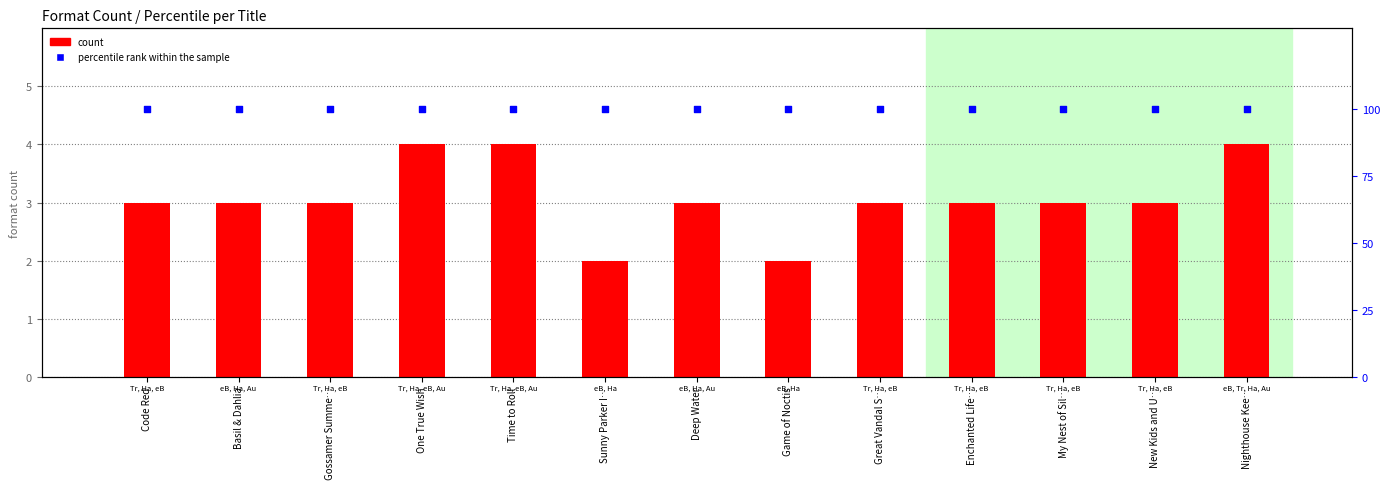

Is the value of count at Great Vandal S… greater than the value of percentile rank within the sample at My Nest of Sil…?

No